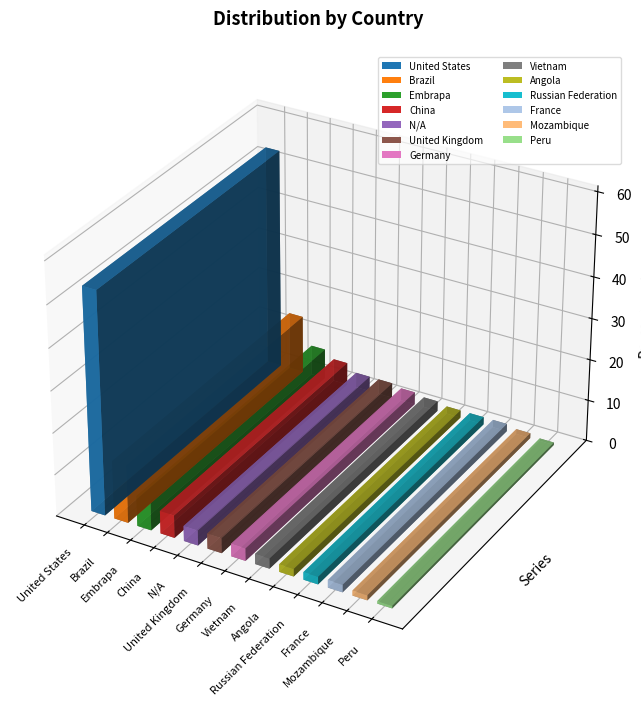

Reading left to right, extract all data points from this chart.

United States=53.3	Brazil=13.9	Embrapa=7.3	China=5.5	N/A=3.6	United Kingdom=3.6	Germany=3.0	Vietnam=2.4	Angola=1.8	Russian Federation=1.8	France=1.8	Mozambique=1.2	Peru=0.6